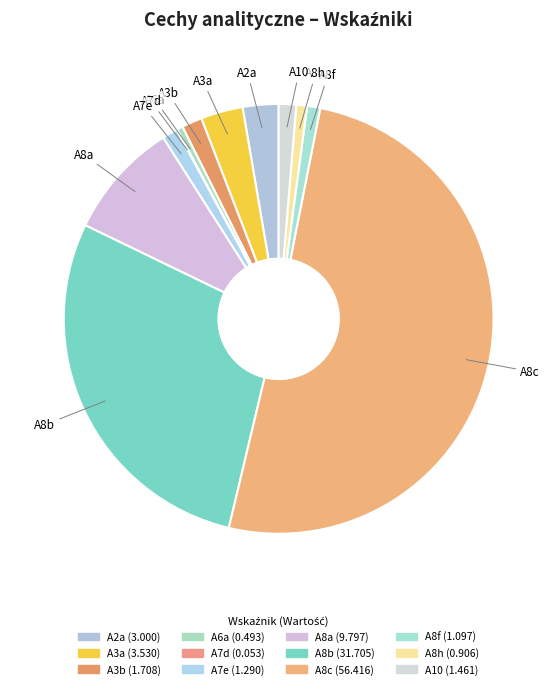

Which slice represents more than half of the pie?

A8c